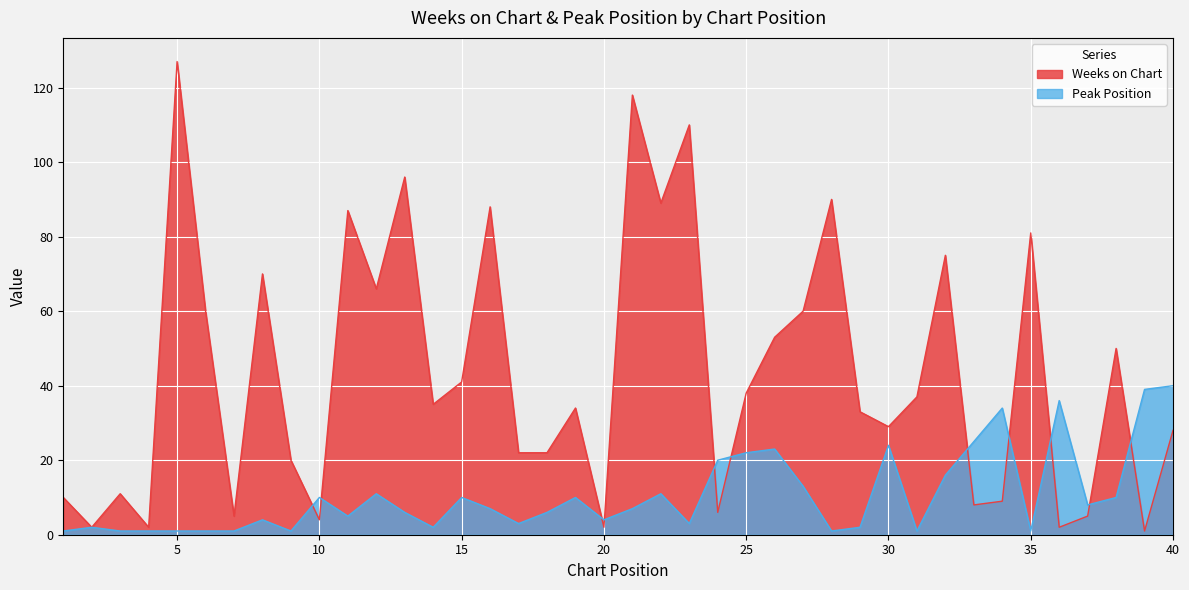

How many data points in Weeks on Chart are less than 35?

20